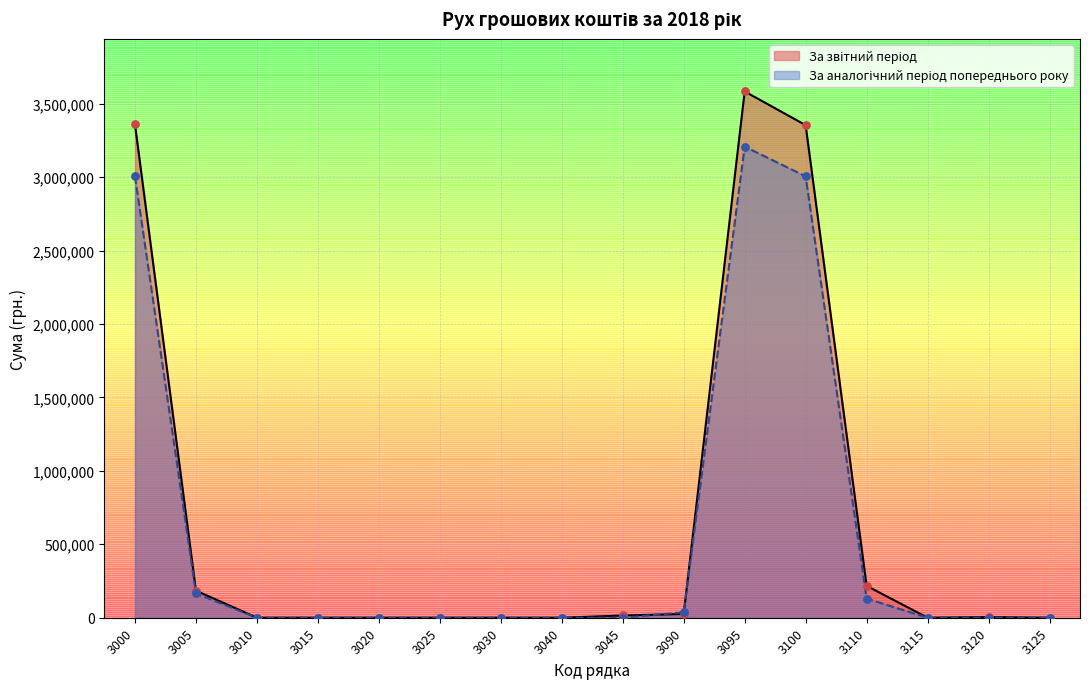

At how many categories does at least one series exceed 2858711?

3